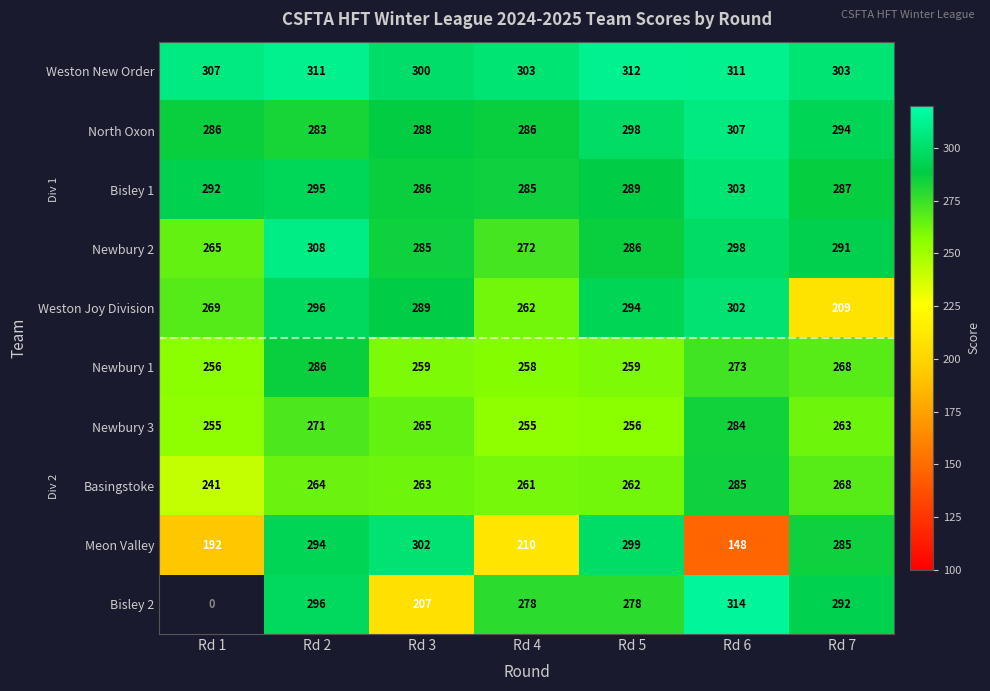

Rank the series at Rd 5 from lowest to highest value.

Newbury 3, Newbury 1, Basingstoke, Bisley 2, Newbury 2, Bisley 1, Weston Joy Division, North Oxon, Meon Valley, Weston New Order